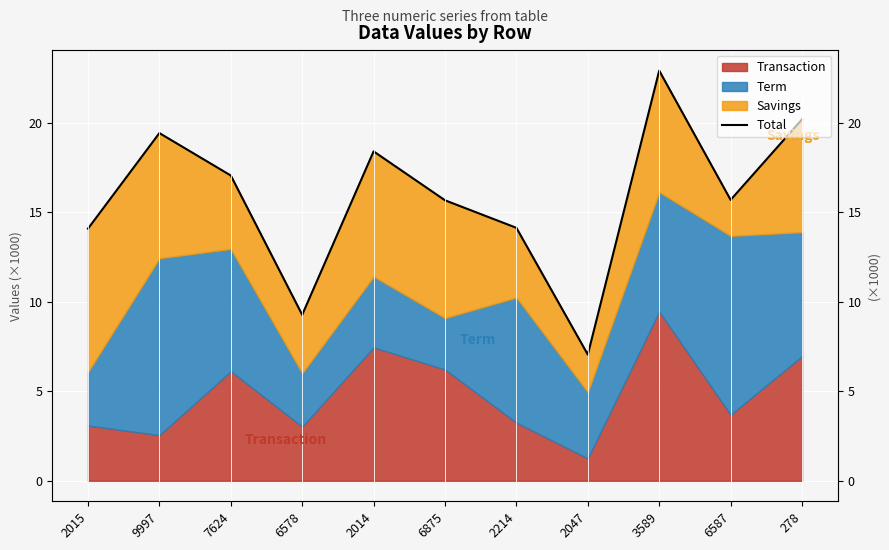

What is the average value?

15.8